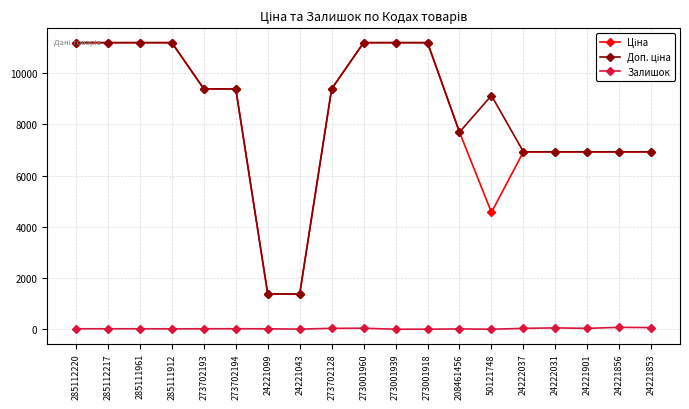

What is the maximum value shown in the chart?

11188.2